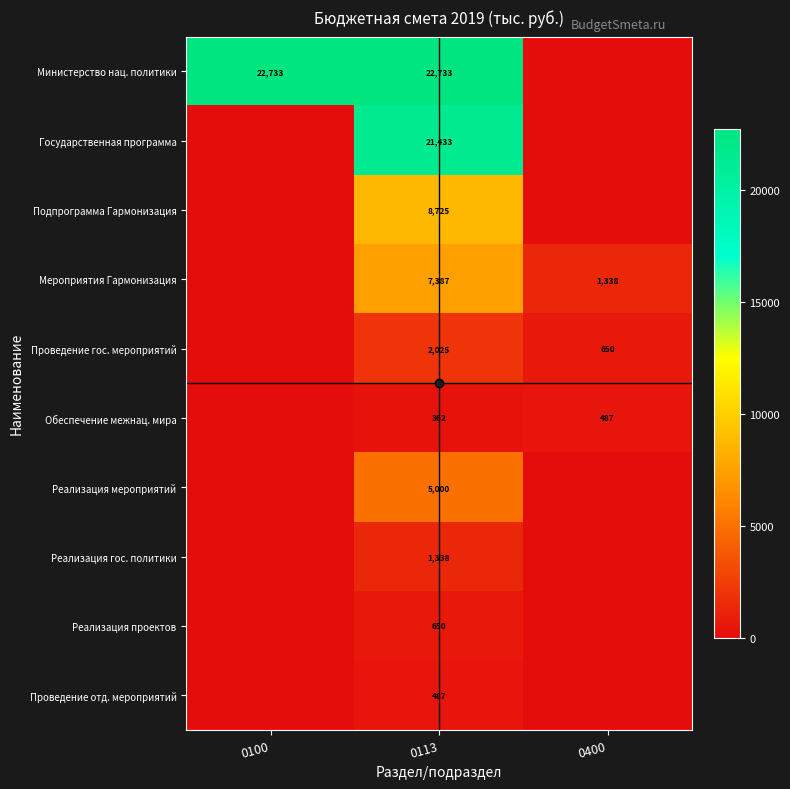

At which label is Проведение отд. мероприятий closest to 243?

0100